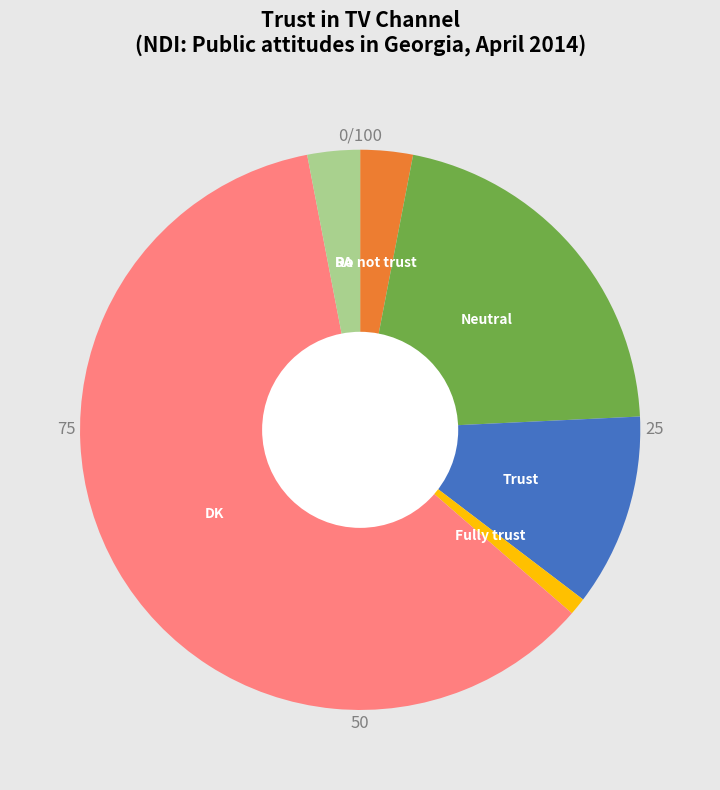

Does any single category account for the majority?

Yes